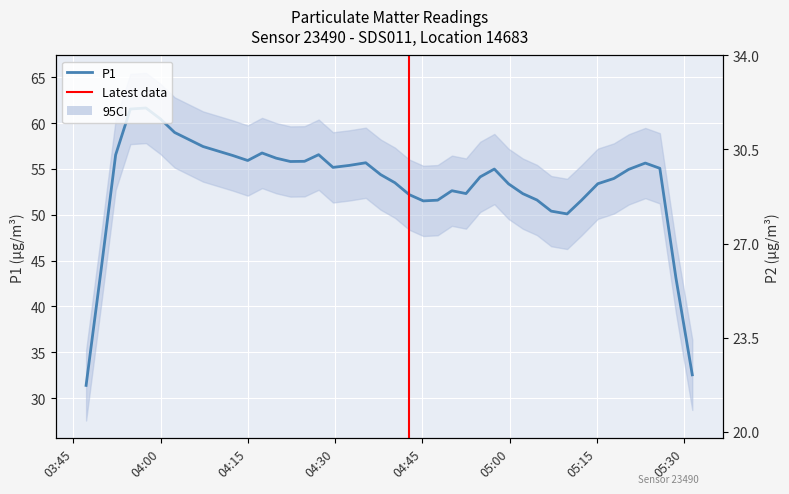

How many data points does each series have?

40